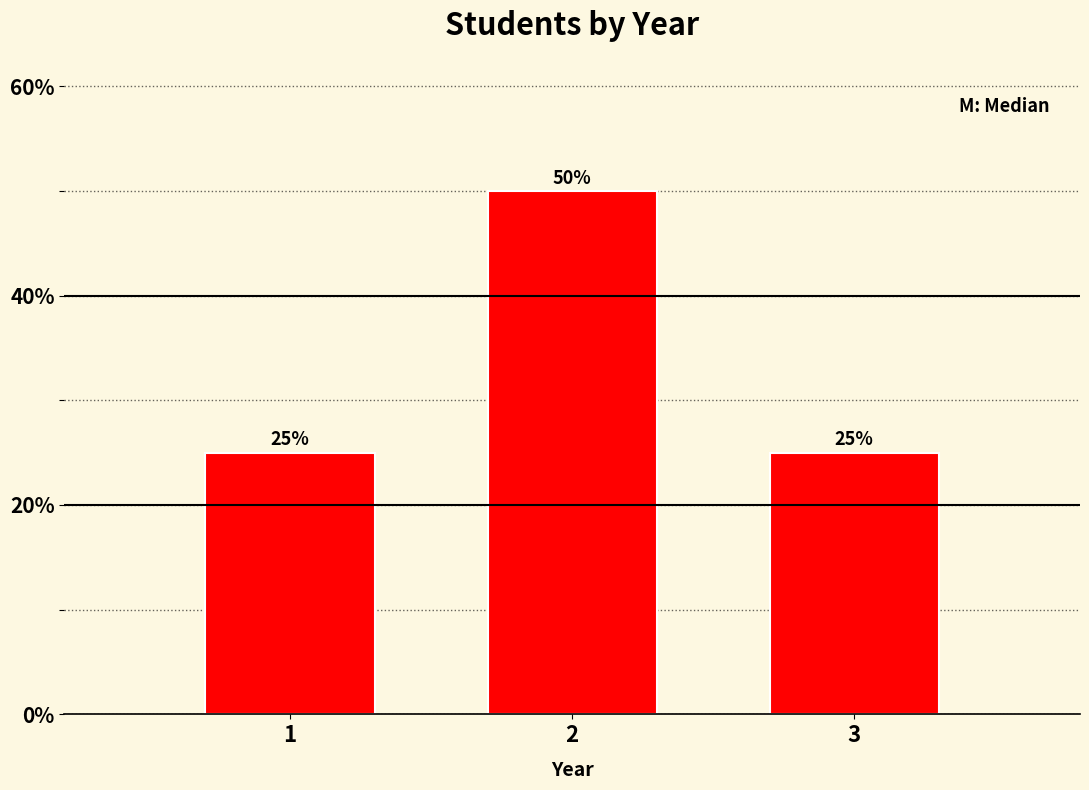

Reading left to right, transcribe all the data shown in this chart.

25	50	25